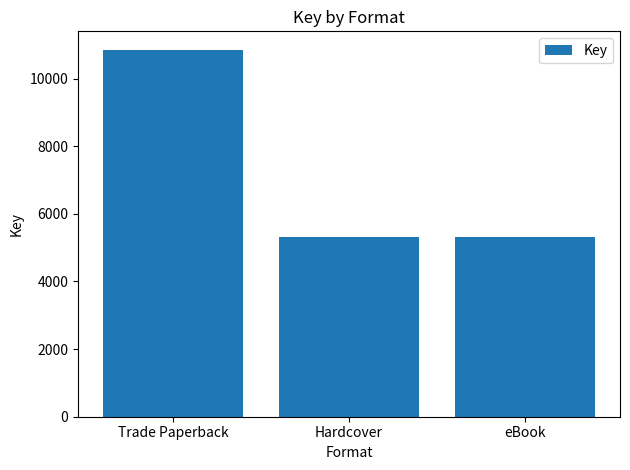

At which category does the chart reach its peak across all series?

Trade Paperback